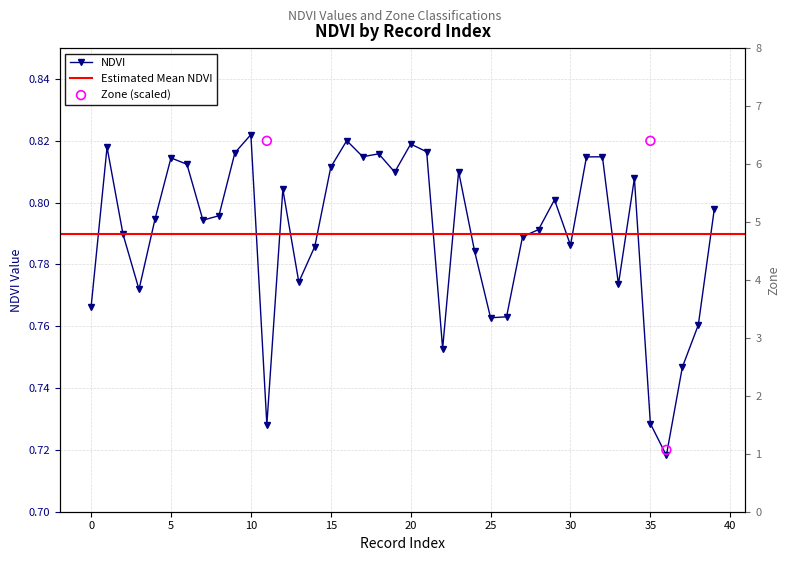

Which series reaches the maximum Y coordinate?

Zone